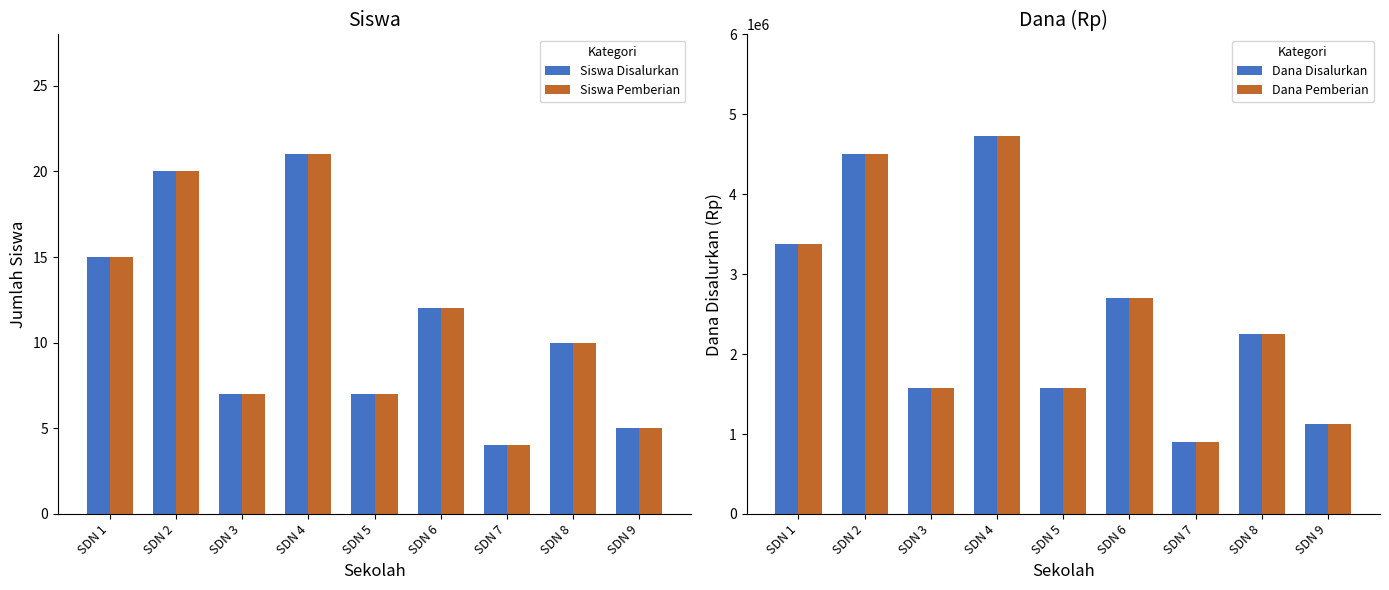

Which series has the largest range (max minus min)?

Dana Disalurkan